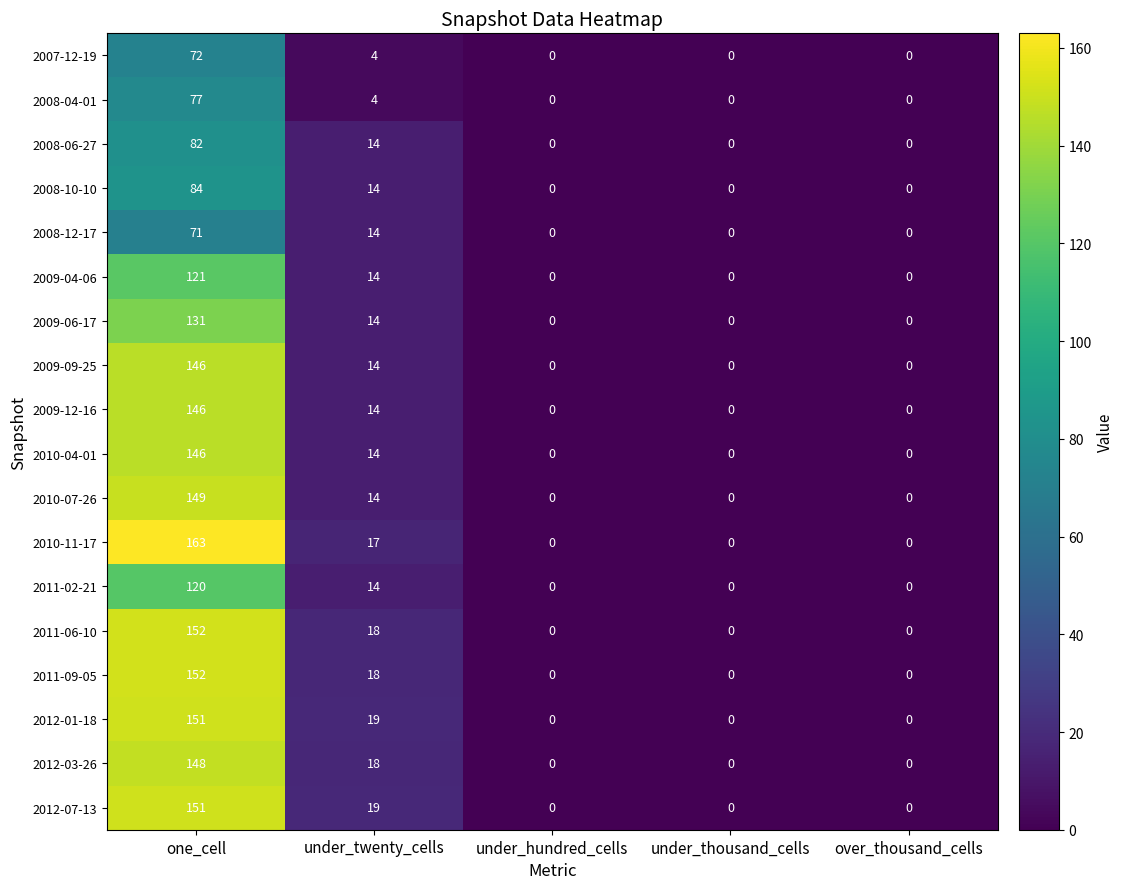

How many values in 2009-12-16 are above zero?

2